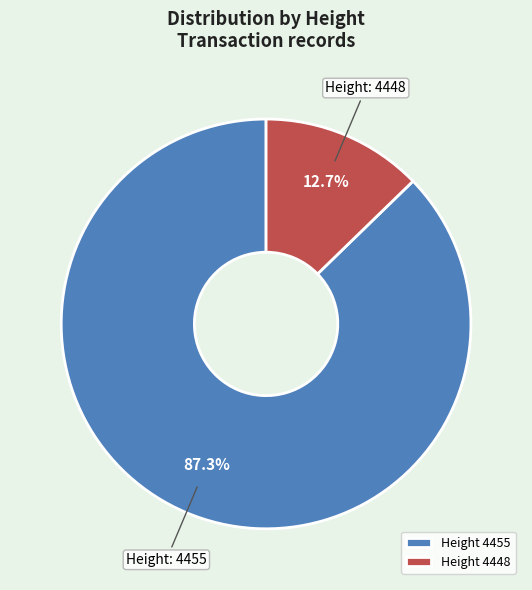

What is the majority slice?

Height 4455